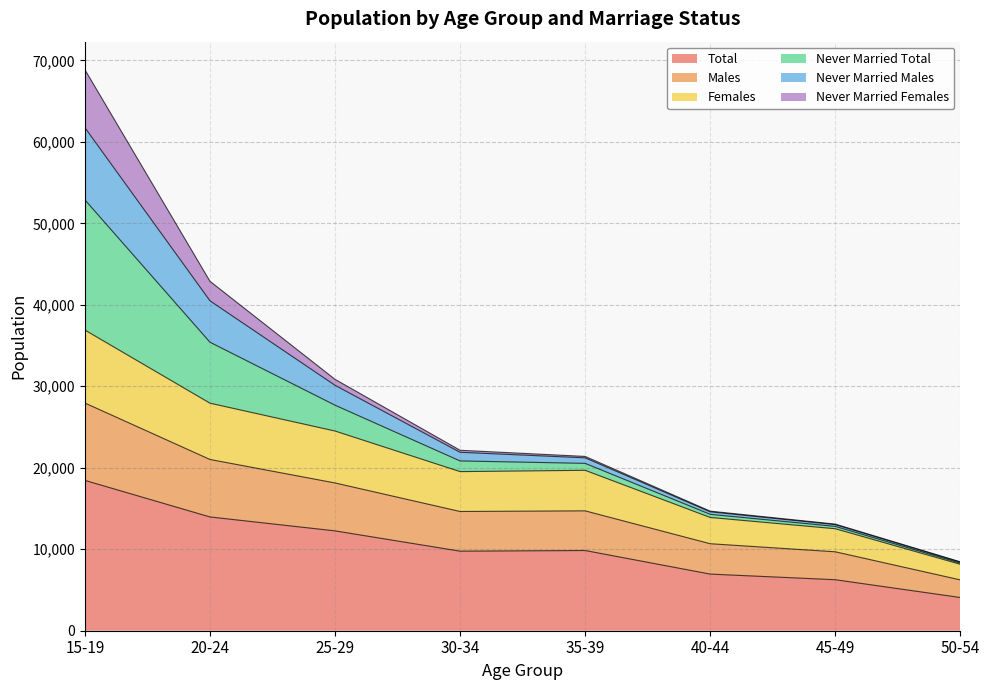

How many values in the Females series exceed 19688?

3